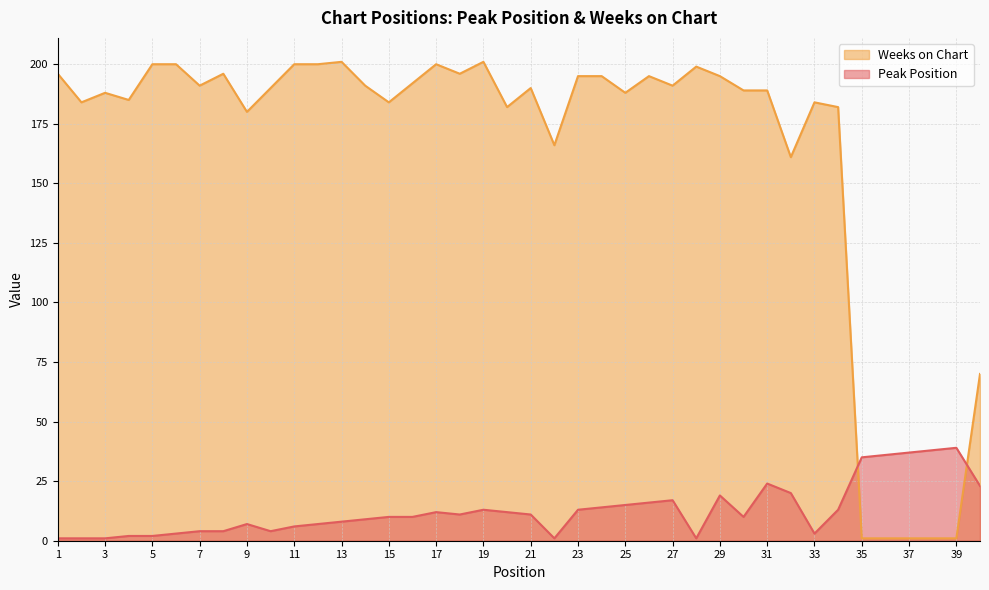

What is the difference between the Peak Position values at 40 and 18?

12